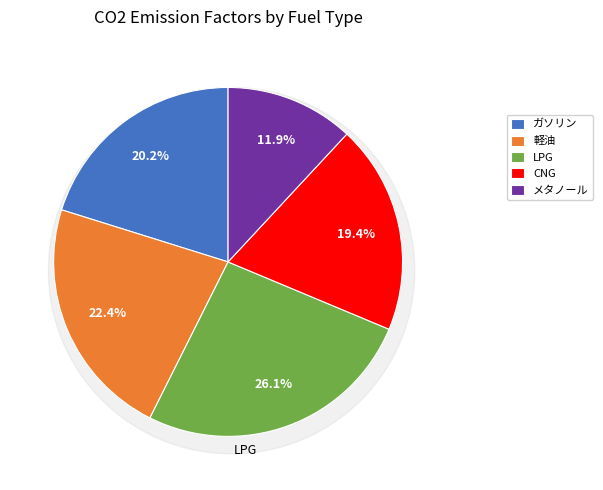

What is the total percentage of LPG and 軽油?

48.5%